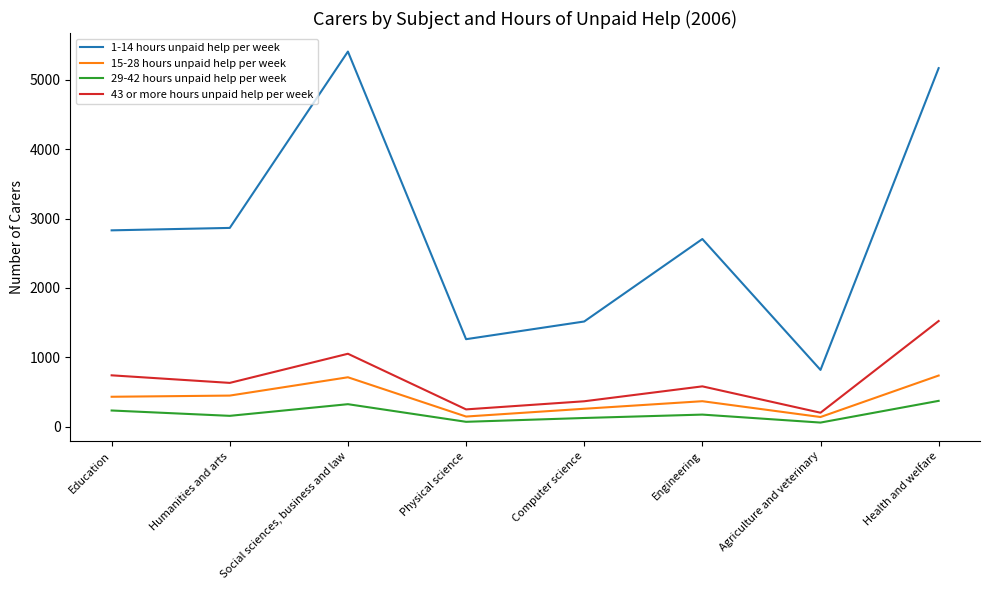

Does the chart have visible grid lines?

No